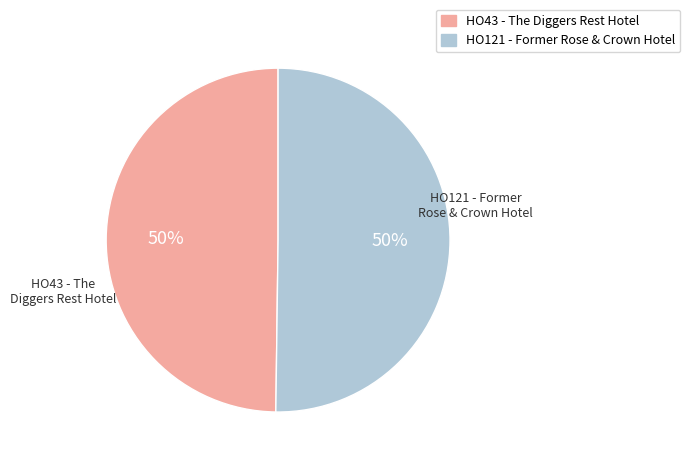

What is the ratio of the value at HO121 - Former Rose & Crown Hotel to the value at HO43 - The Diggers Rest Hotel?

1.0